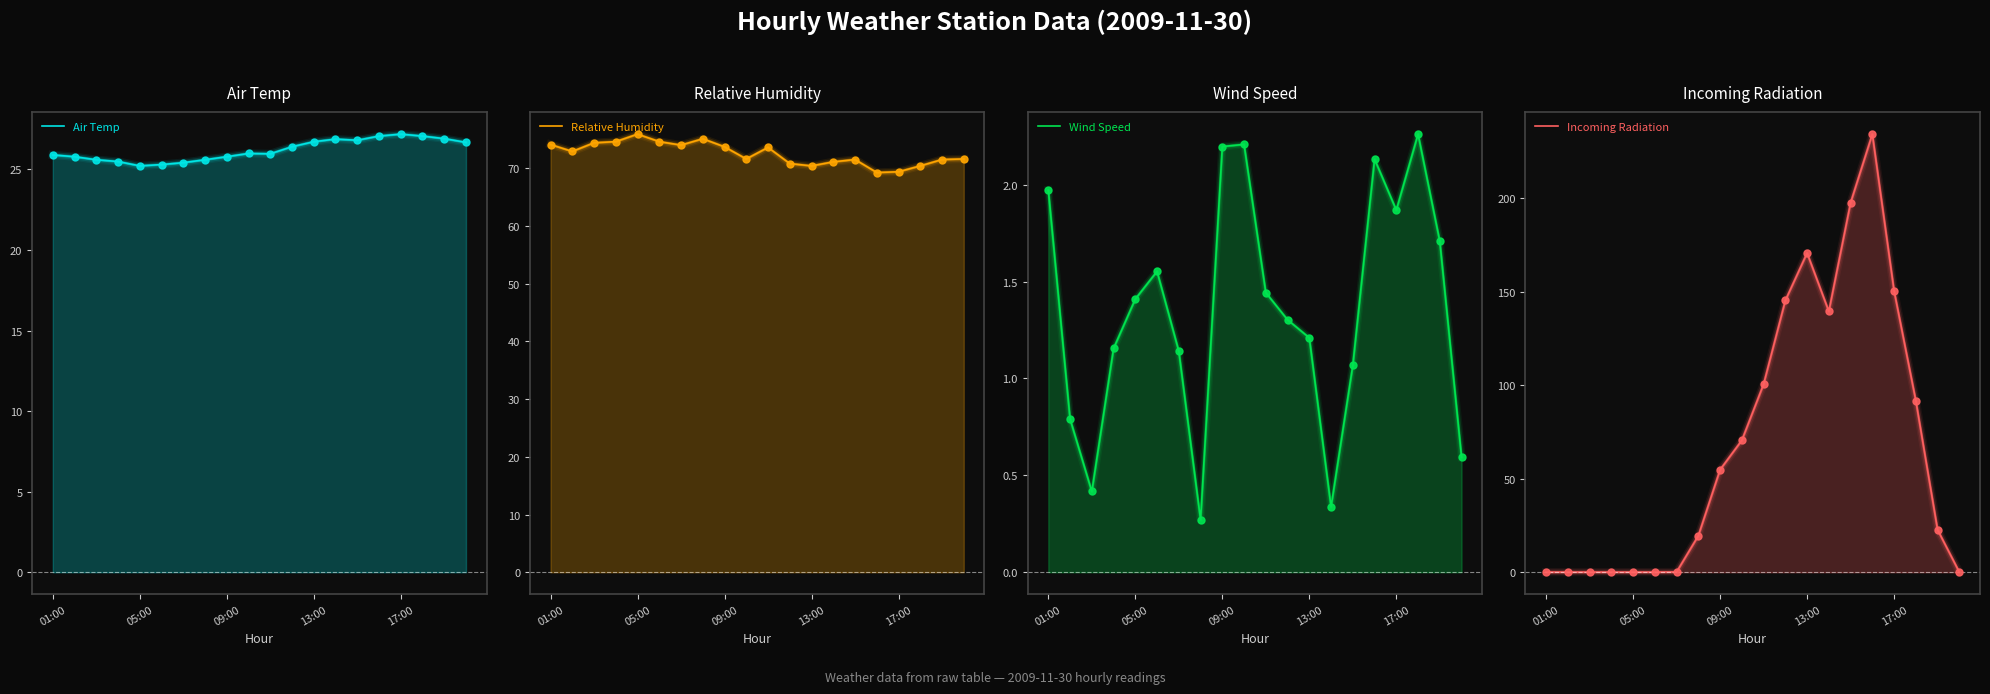

Which series has the largest Y range (max minus min)?

Incoming Radiation